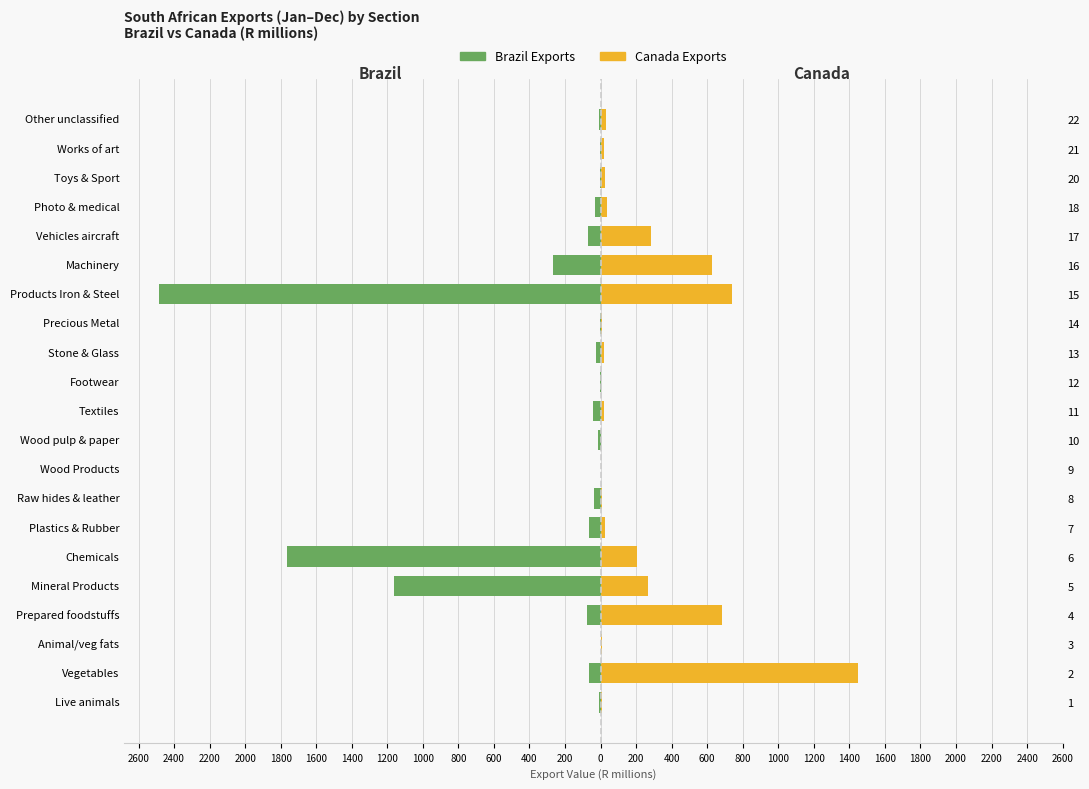

Reading right to left, list all the values displayed in this chart.

Brazil: -7.3	-0.9	-2.8	-30.4	-70.1	-268.1	-2483.6	-0.6	-24.3	-3.1	-41.4	-13.5	-0.3	-37.0	-65.7	-1765.4	-1161.6	-78.5	0.0	-66.9	-10.4
Canada: 27.9	19.8	23.1	34.3	281.3	625.2	738.4	5.7	16.7	1.6	22.0	2.5	1.3	9.0	23.8	206.3	267.1	684.5	7.2	1451.0	7.1